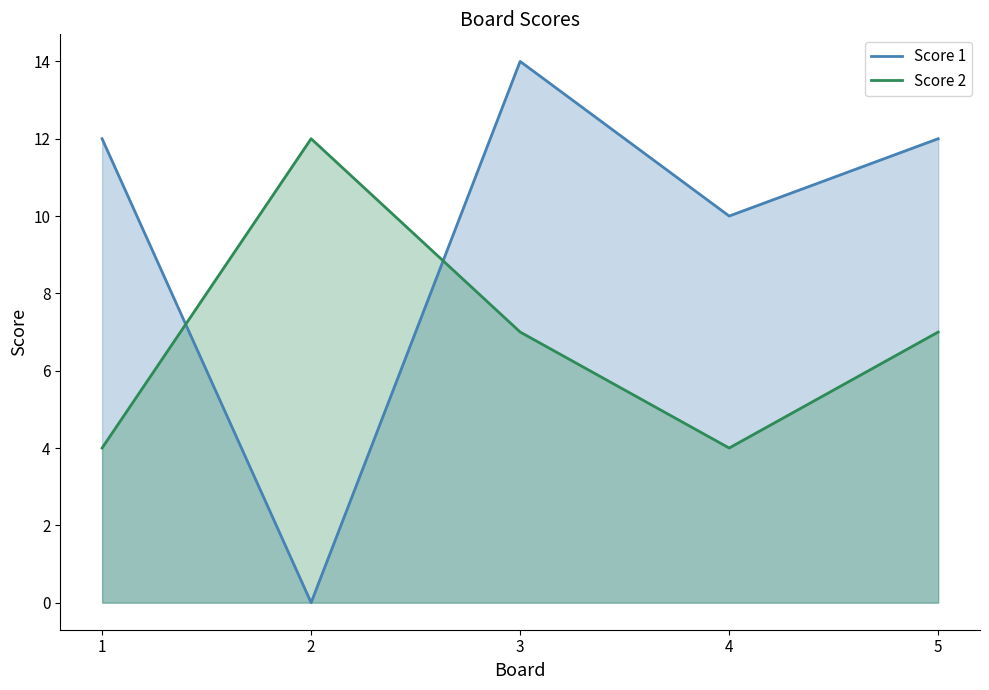

How many lines are shown in the chart?

2